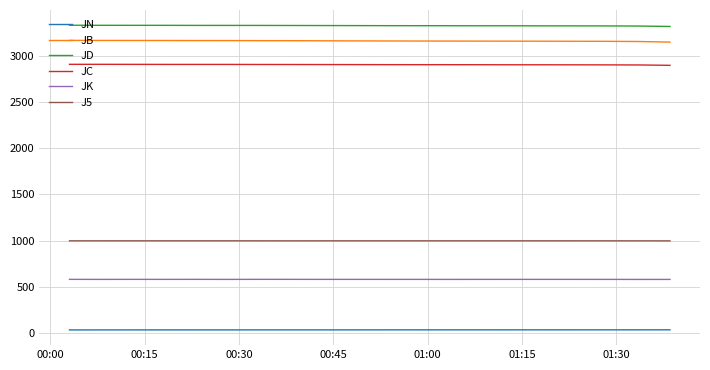

True or false: JK and JN intersect in this chart.

False